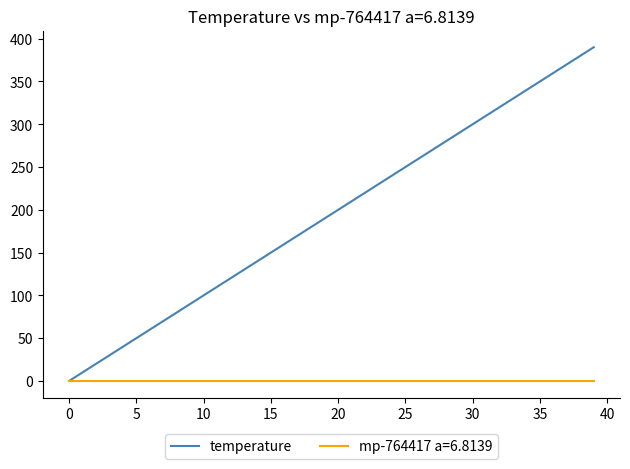

Which series has the largest total across all categories?

temperature